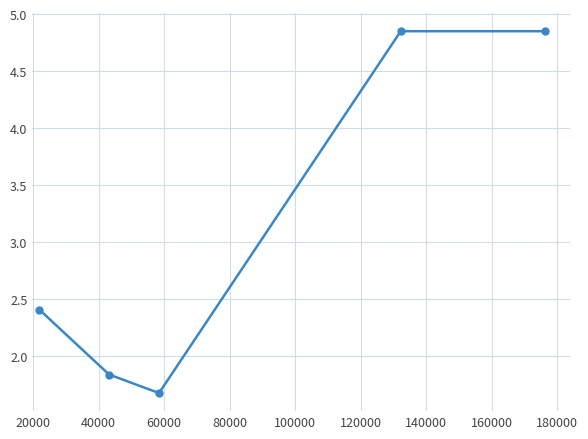

What is the smallest value displayed?

1.7